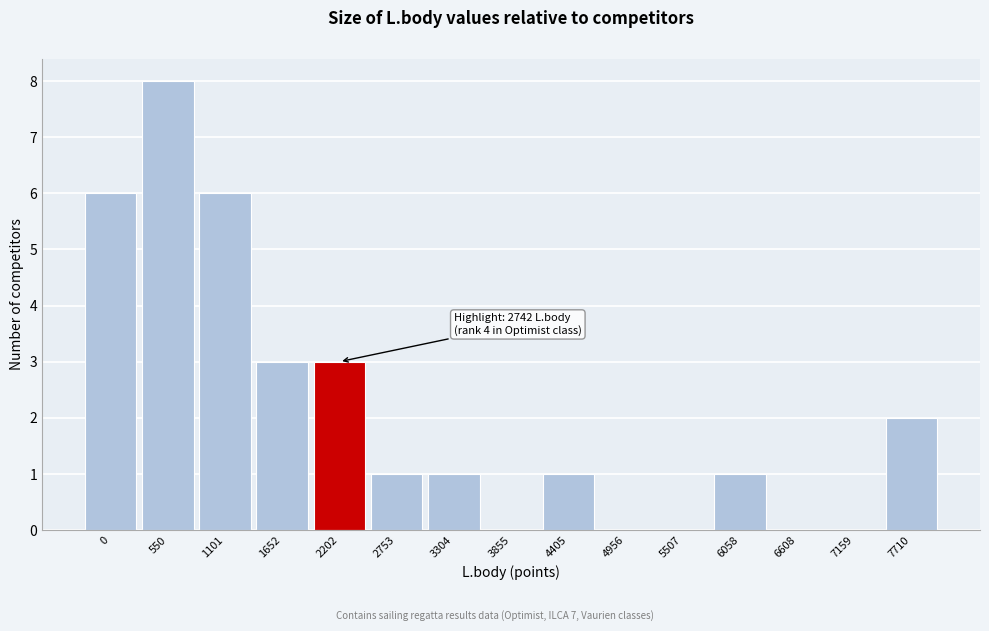

Reading left to right, transcribe all the data shown in this chart.

0=6	550=8	1101=6	1652=3	2202=3	2753=1	3304=1	3855=0	4405=1	4956=0	5507=0	6058=1	6608=0	7159=0	7710=2